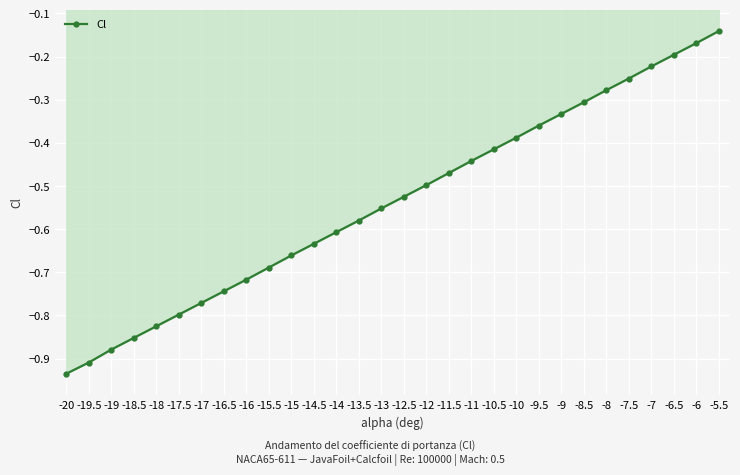

Rank the categories by value from lowest to highest.

-20, -19.5, -19, -18.5, -18, -17.5, -17, -16.5, -16, -15.5, -15, -14.5, -14, -13.5, -13, -12.5, -12, -11.5, -11, -10.5, -10, -9.5, -9, -8.5, -8, -7.5, -7, -6.5, -6, -5.5